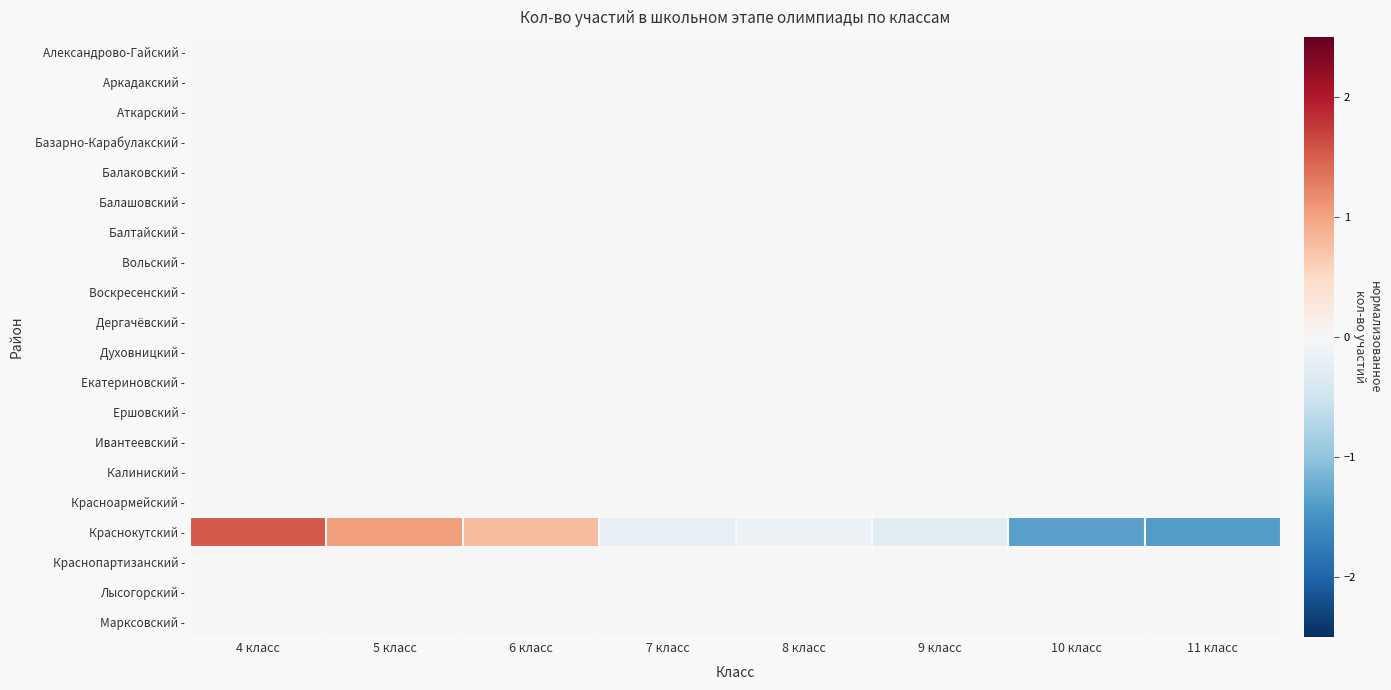

What is the smallest value displayed?

-1.4